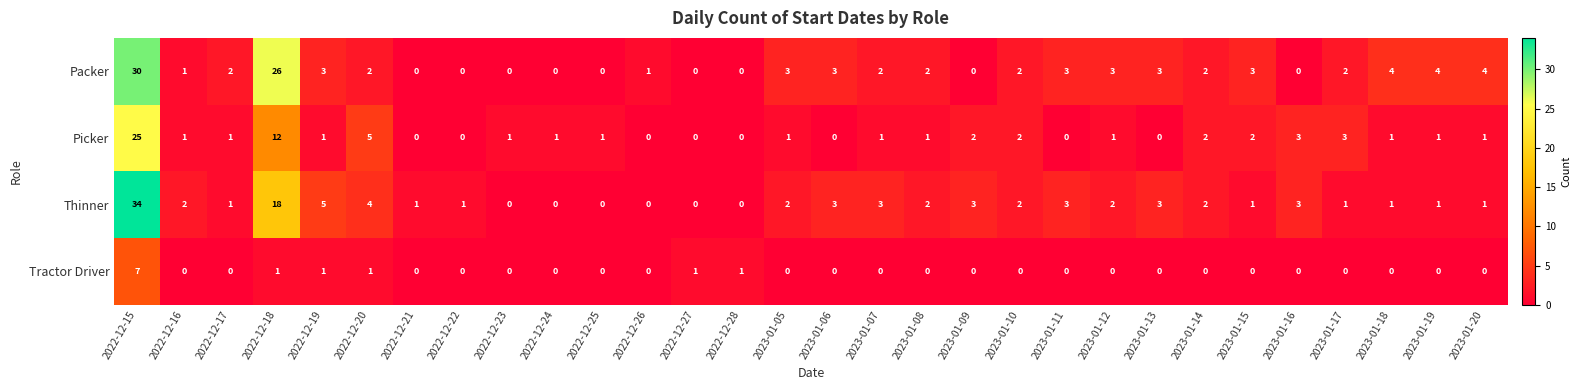

Is it true that Packer equals 1 at 2023-01-08?

False